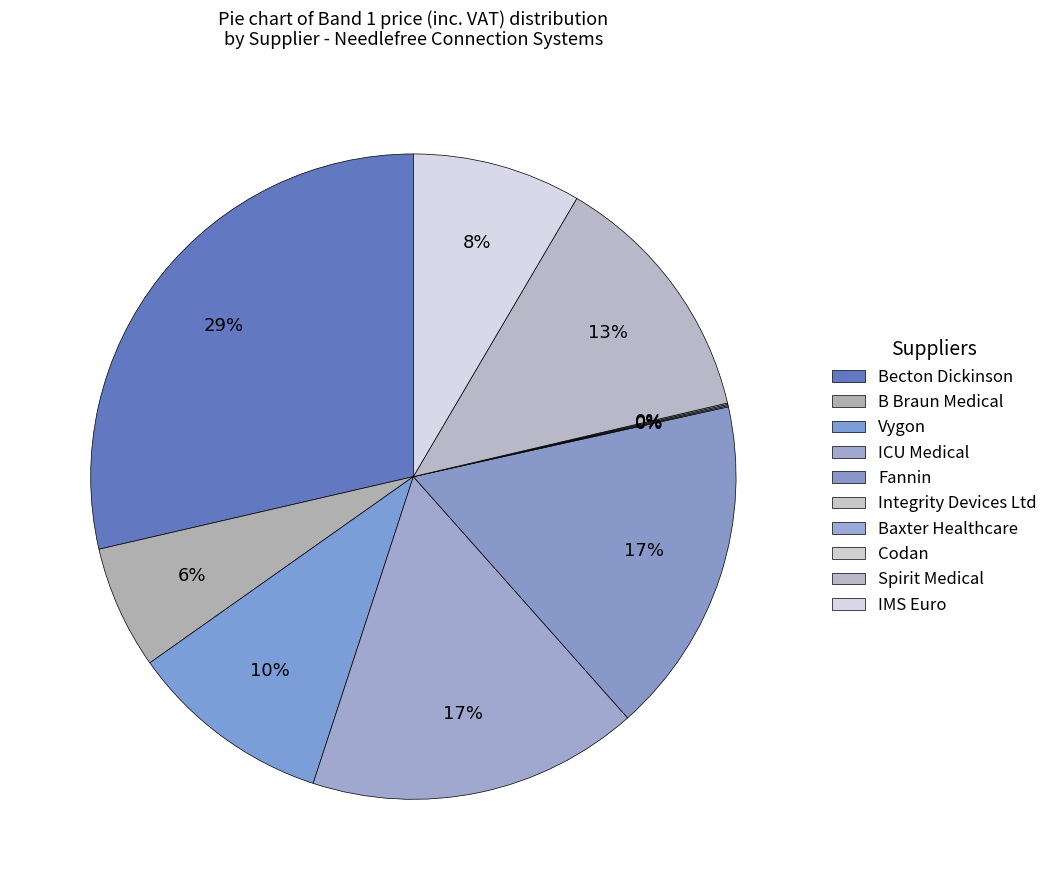

Which slice is the smallest?

Integrity Devices Ltd